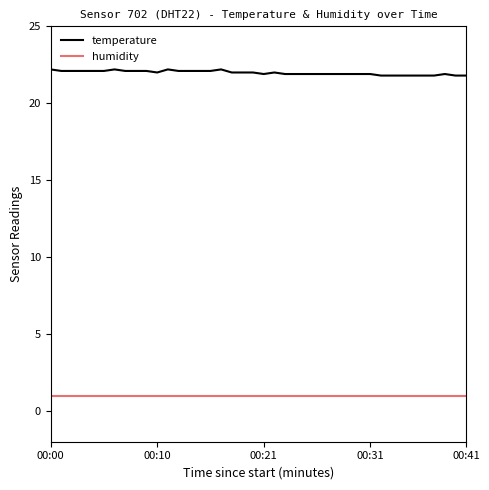

Which series has the largest total across all categories?

temperature